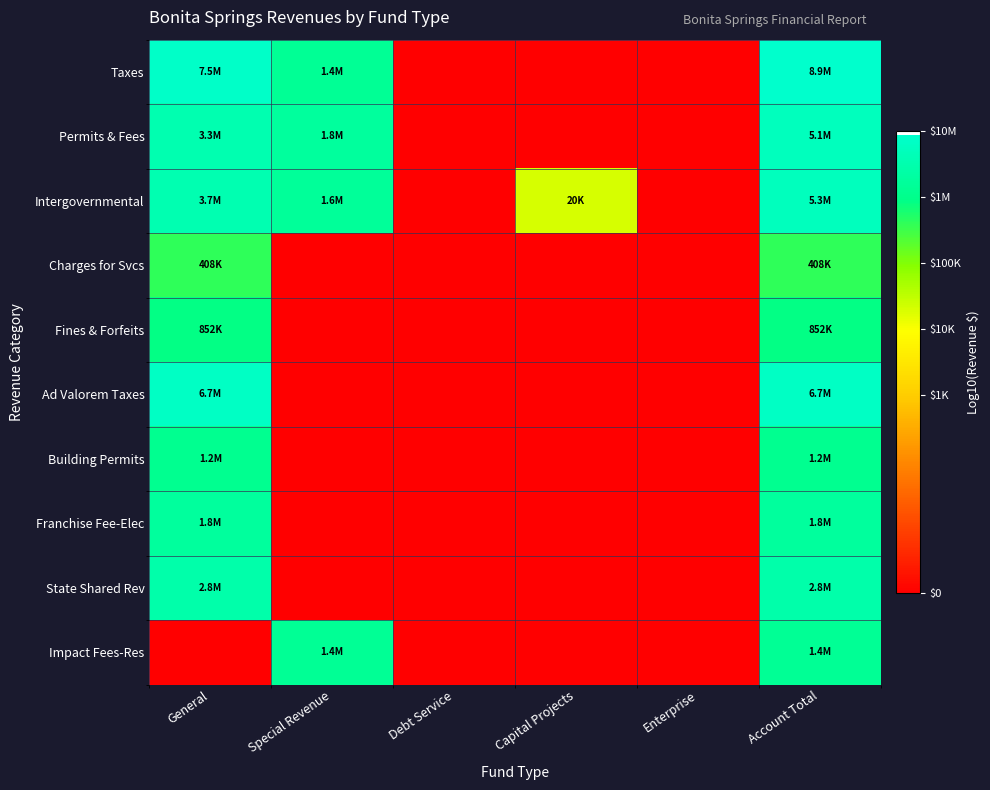

Reading left to right, transcribe all the data shown in this chart.

Taxes: General=6.9	Special Revenue=6.1	Debt Service=0.0	Capital Projects=0.0	Enterprise=0.0	Account Total=6.9
Permits & Fees: General=6.5	Special Revenue=6.3	Debt Service=0.0	Capital Projects=0.0	Enterprise=0.0	Account Total=6.7
Intergovernmental: General=6.6	Special Revenue=6.2	Debt Service=0.0	Capital Projects=4.3	Enterprise=0.0	Account Total=6.7
Charges for Svcs: General=5.6	Special Revenue=0.0	Debt Service=0.0	Capital Projects=0.0	Enterprise=0.0	Account Total=5.6
Fines & Forfeits: General=5.9	Special Revenue=0.0	Debt Service=0.0	Capital Projects=0.0	Enterprise=0.0	Account Total=5.9
Ad Valorem Taxes: General=6.8	Special Revenue=0.0	Debt Service=0.0	Capital Projects=0.0	Enterprise=0.0	Account Total=6.8
Building Permits: General=6.1	Special Revenue=0.0	Debt Service=0.0	Capital Projects=0.0	Enterprise=0.0	Account Total=6.1
Franchise Fee-Elec: General=6.3	Special Revenue=0.0	Debt Service=0.0	Capital Projects=0.0	Enterprise=0.0	Account Total=6.3
State Shared Rev: General=6.5	Special Revenue=0.0	Debt Service=0.0	Capital Projects=0.0	Enterprise=0.0	Account Total=6.5
Impact Fees-Res: General=0.0	Special Revenue=6.2	Debt Service=0.0	Capital Projects=0.0	Enterprise=0.0	Account Total=6.2